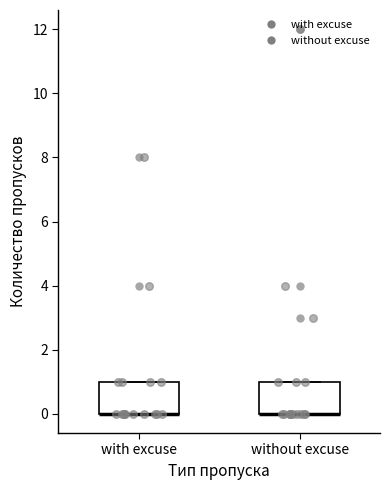

Reading left to right, transcribe this box plot: for each box, give where its median line is, the range the box spans, and where its two whiskers end, as read against the y-axis. The values are not printed on the chart, so give them approximately, as read against the axis.

with excuse: median 0 (drawn on the box's lower edge), box 0 to 1, whiskers 0 to 1
without excuse: median 0 (drawn on the box's lower edge), box 0 to 1, whiskers 0 to 1